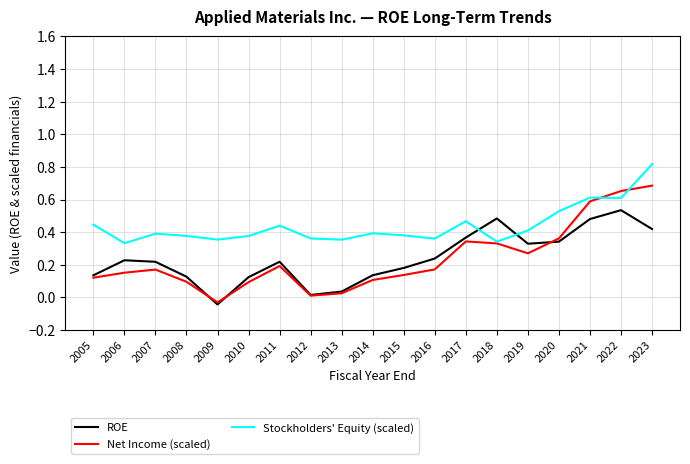

What is the maximum value shown in the chart?

0.8